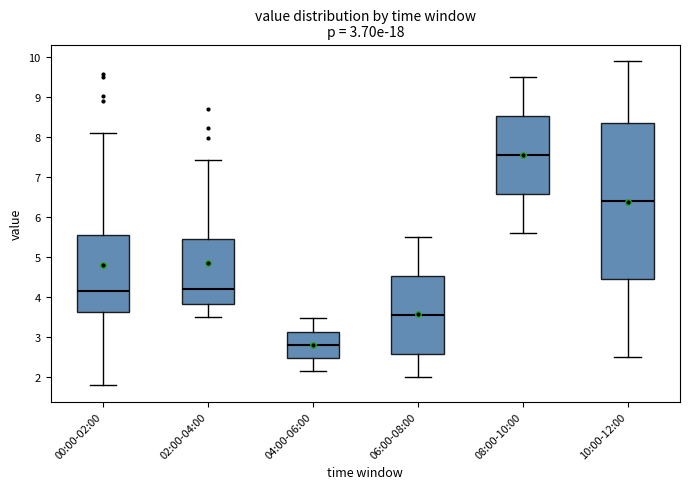

Comparing the boxes themselves (not the whiskers), which one is the tallest?

10:00-12:00